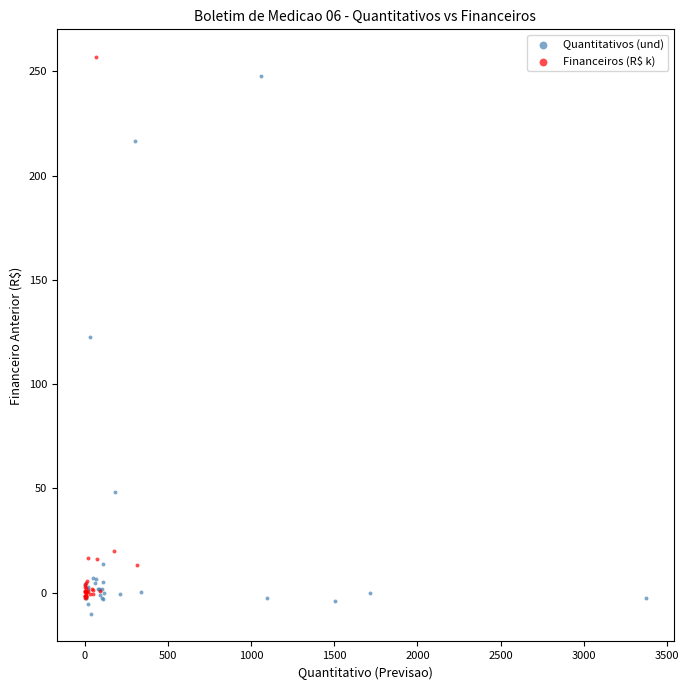

What are all the series names shown in the legend?

Quantitativos (und), Financeiros (R$ k)